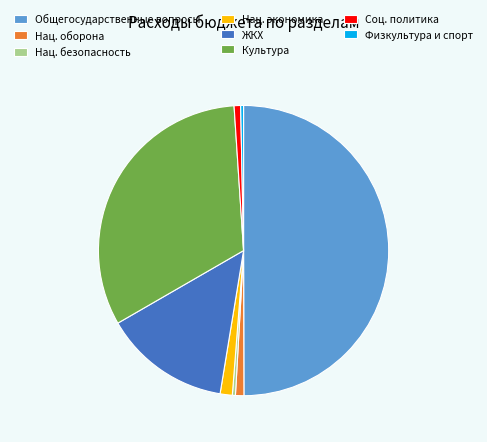

Do Культура and Нац. экономика together represent more than half of the pie?

No